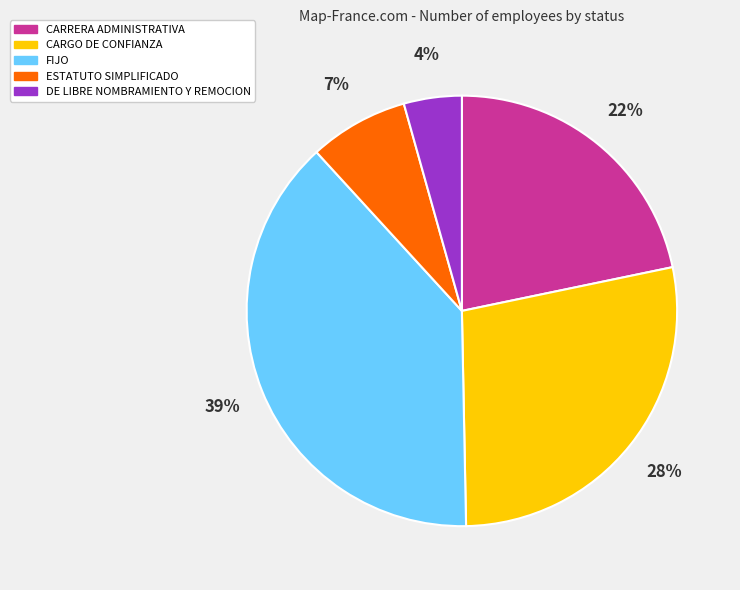

To the nearest percent, what is the average slice percentage?

20%